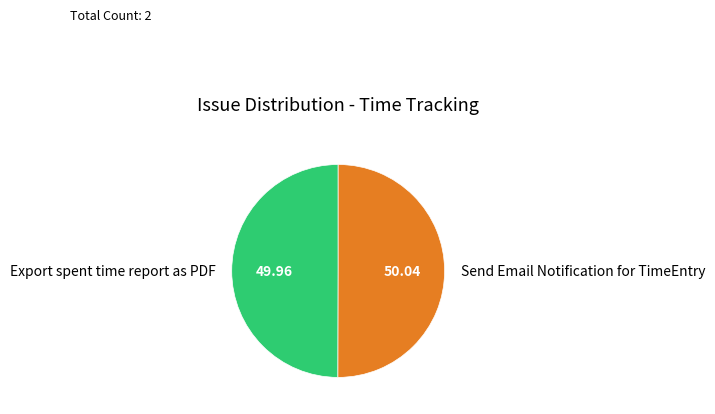

What is the ratio of the value at Export spent time report as PDF to the value at Send Email Notification for TimeEntry?

1.0